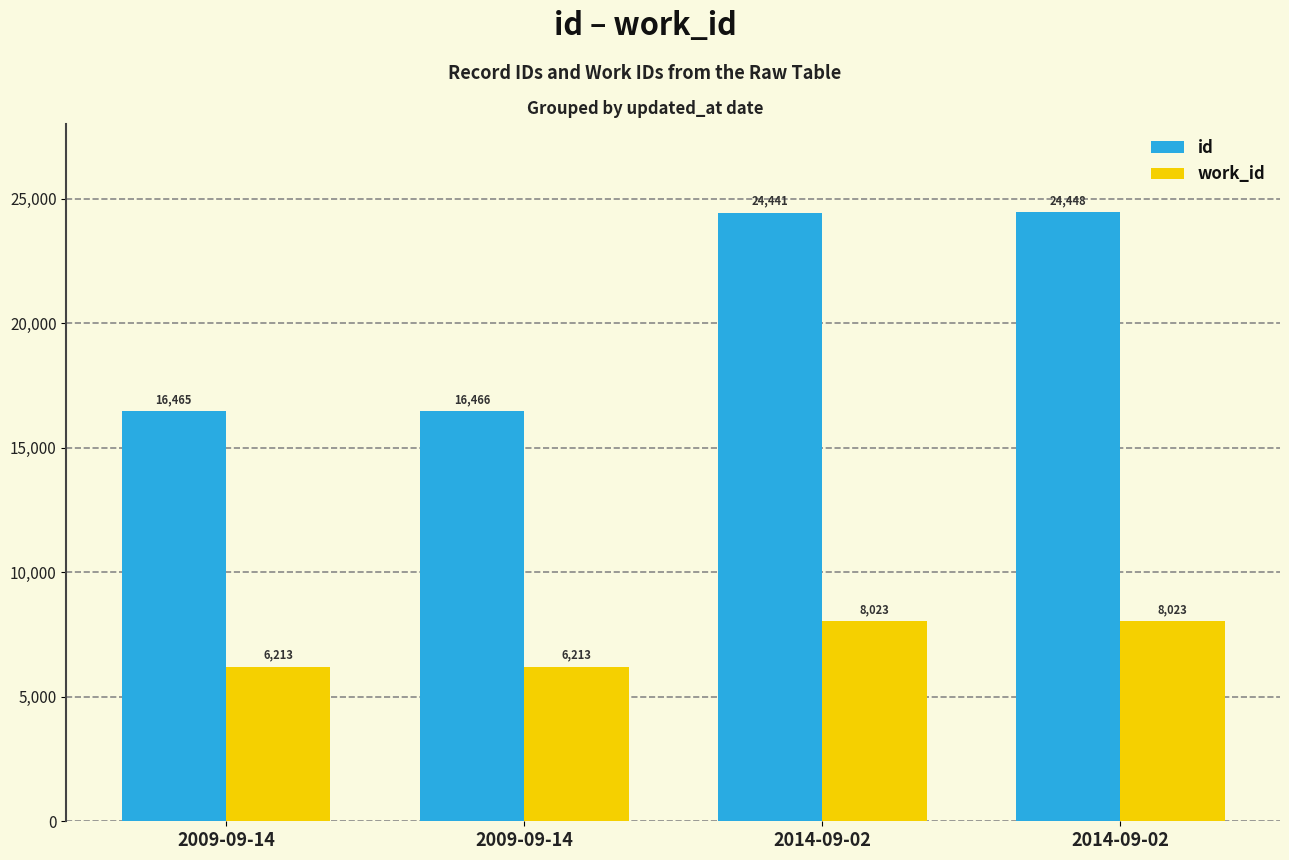

List the series in order of their peak value, lowest first.

work_id, id